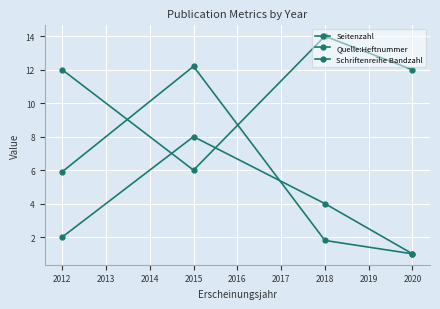

The value of Schriftenreihe Bandzahl at 2012 is 16.0. True or false?

False